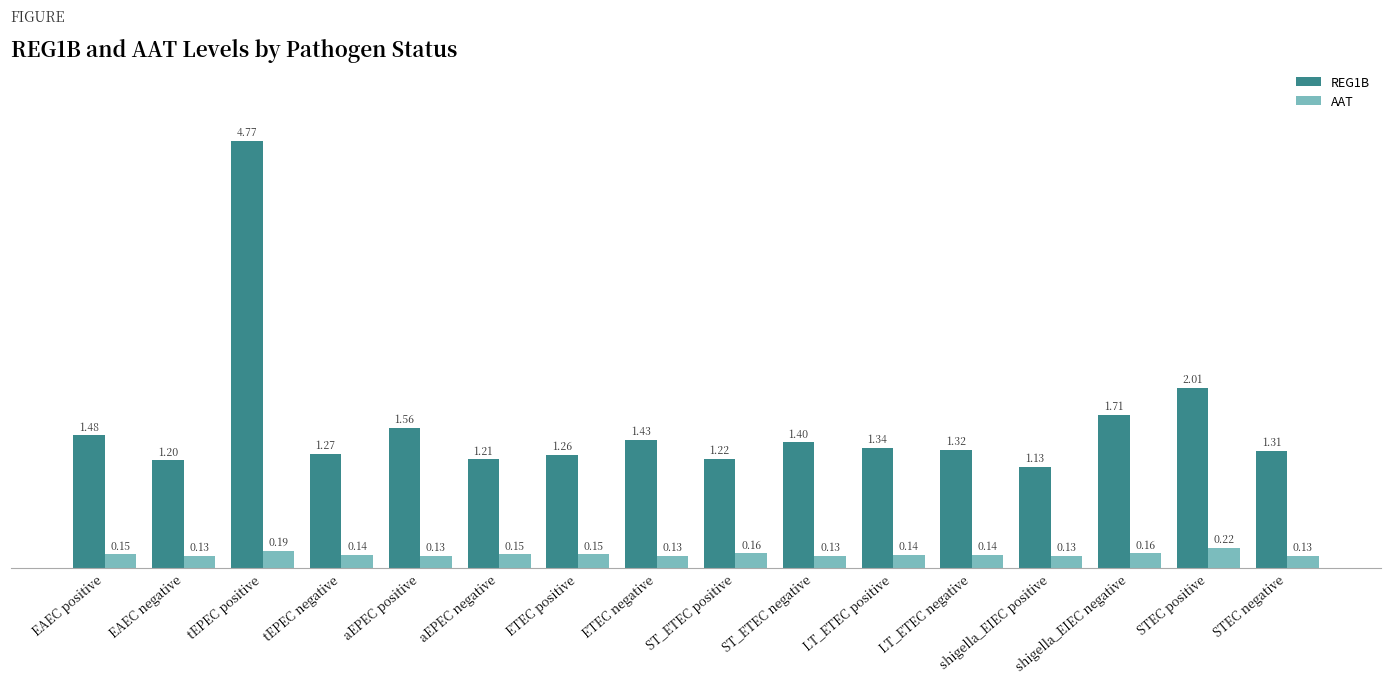

Which label corresponds to the largest value in the chart?

tEPEC positive